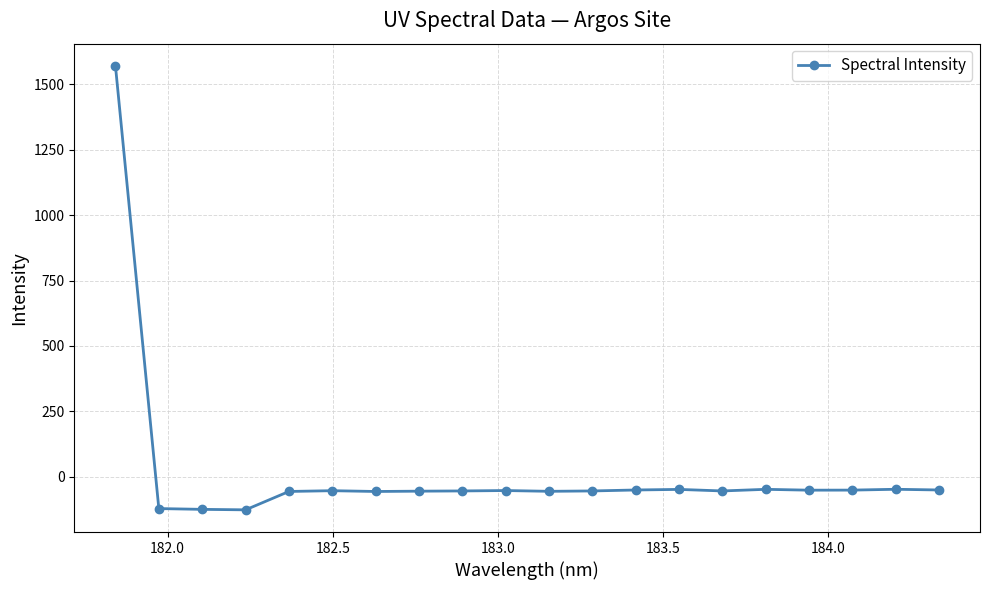

What is the value of the 11th point from the left?

-55.2